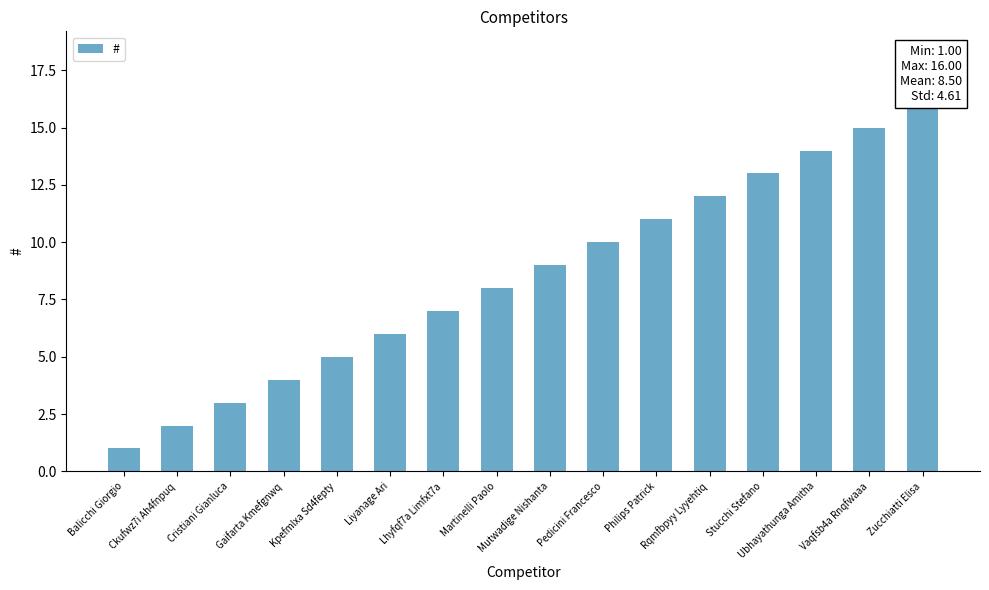

Between Philips Patrick and Ckufwz7i Ah4fnpuq, which is larger?

Philips Patrick